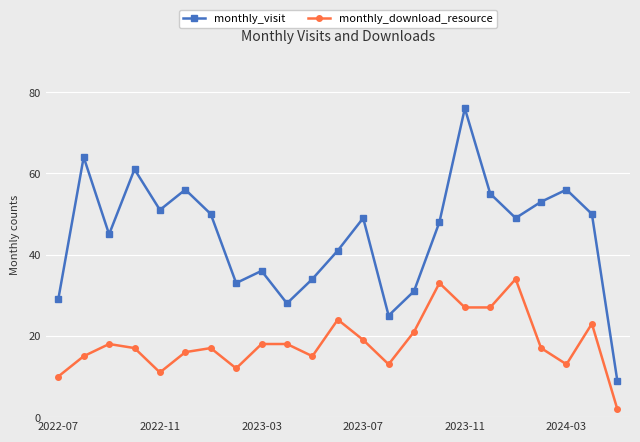

How many distinct data groups are displayed?

2